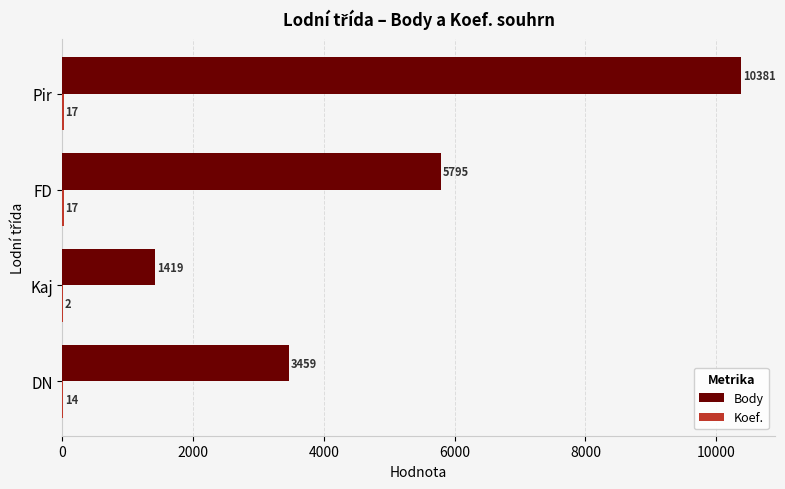

What is the sum of all Body values?

21054